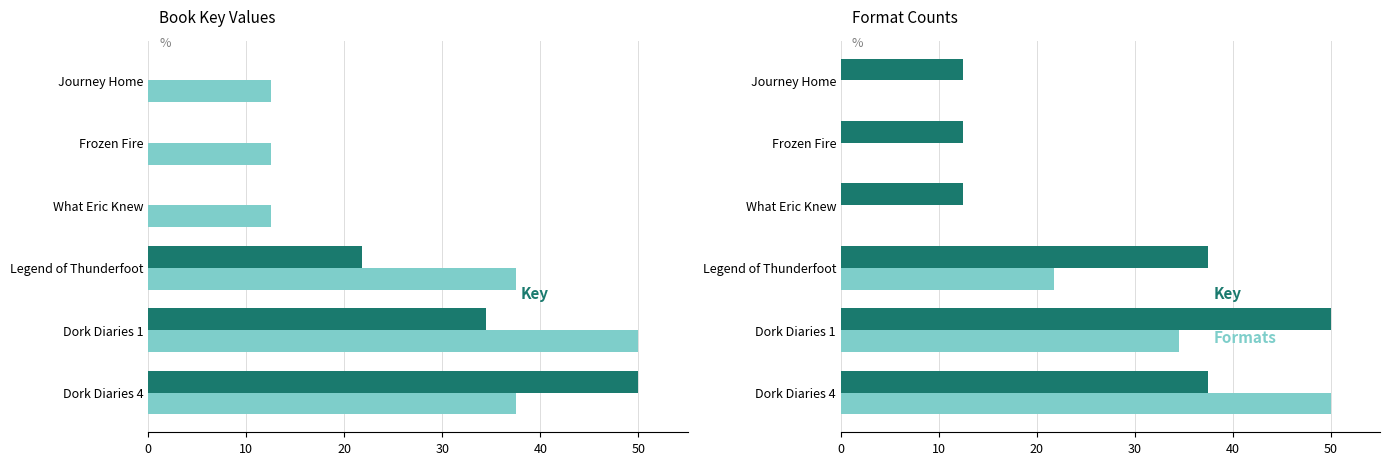

Is it true that Formats equals 0.0 at Journey Home?

True